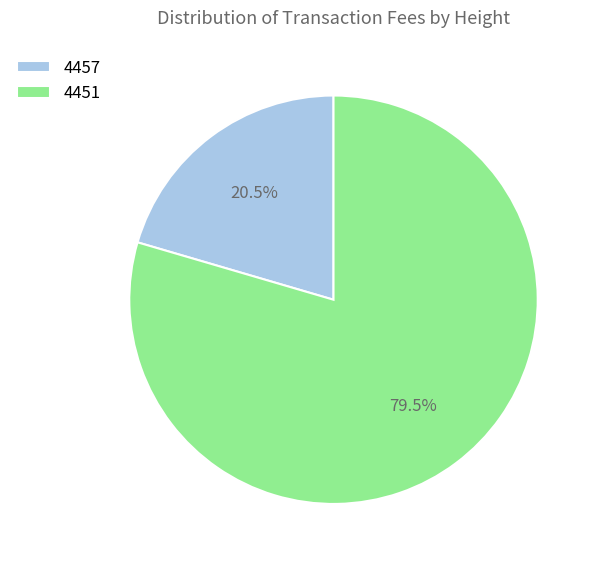

To the nearest percent, what is the average slice percentage?

50%